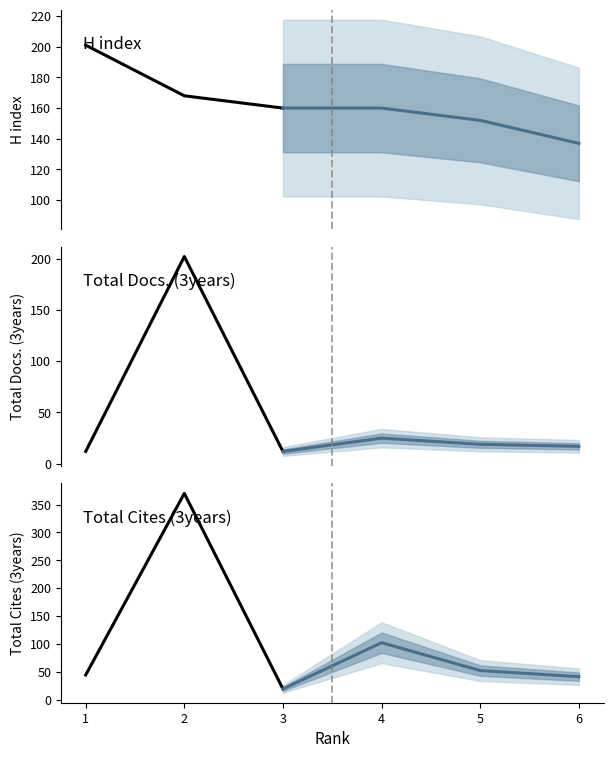

At which category is the sum across all series the highest?

2